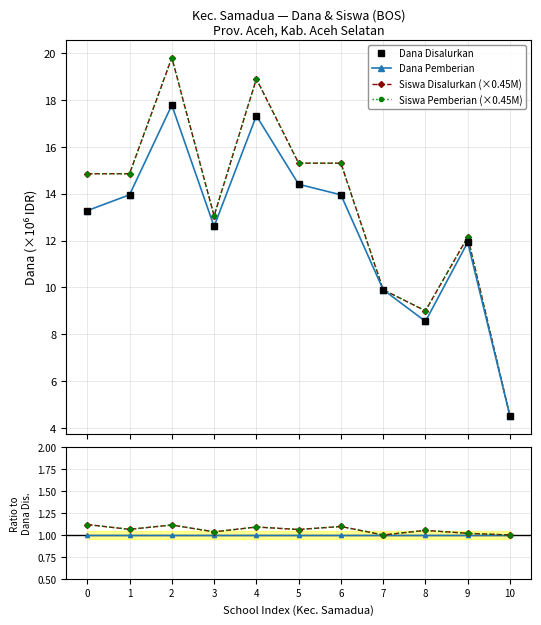

What is the sum of the Siswa Pem. values at 2 and 0?

2.2